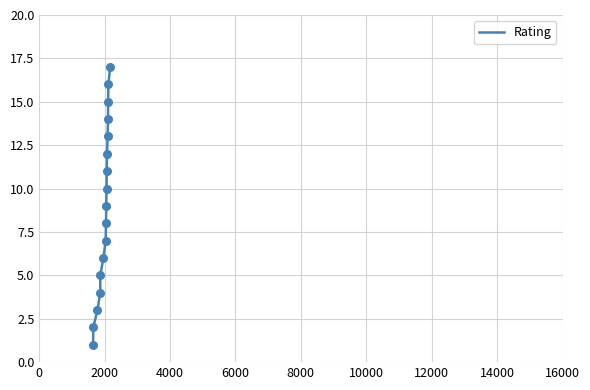

What is the maximum value shown in the chart?

17